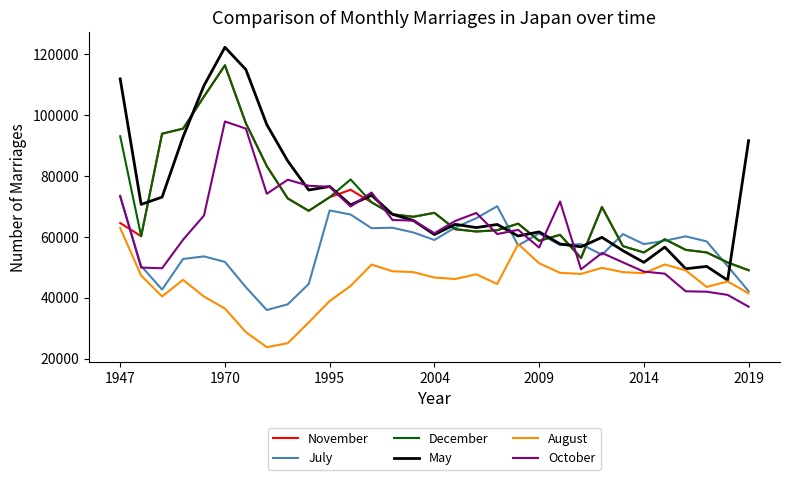

What is the minimum value shown in the chart?

23800